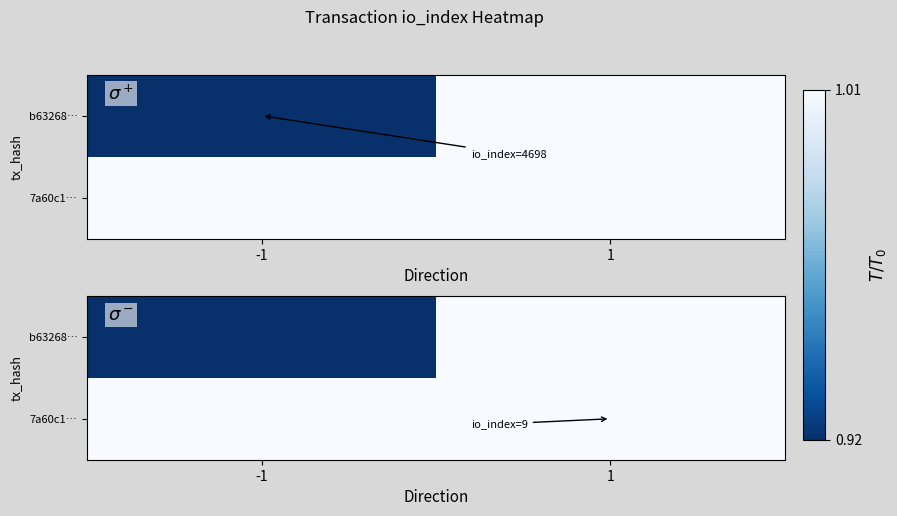

List the series in order of their peak value, highest first.

b63268…, 7a60c1…